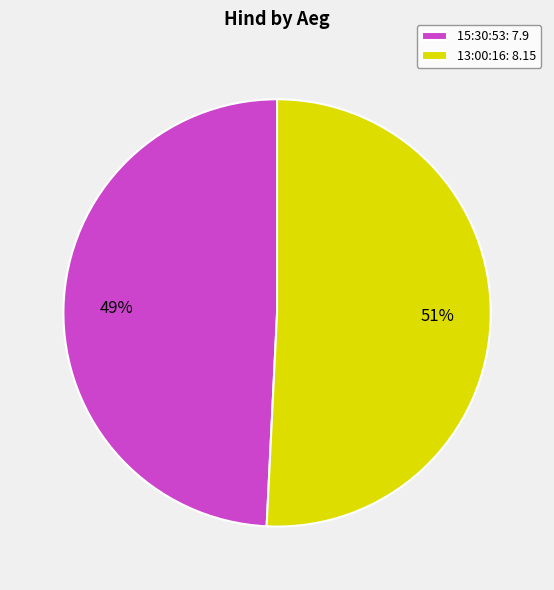

What is the majority slice?

13:00:16